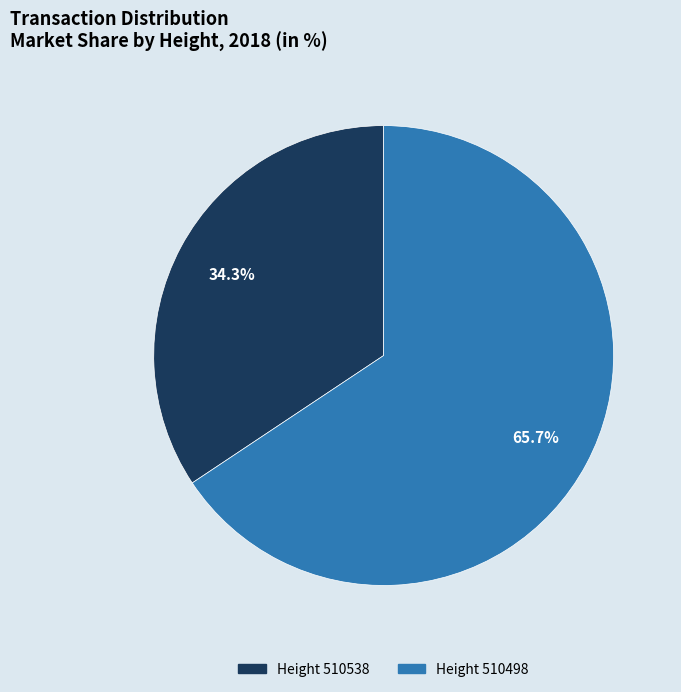

Which slice is the smallest?

Height 510538